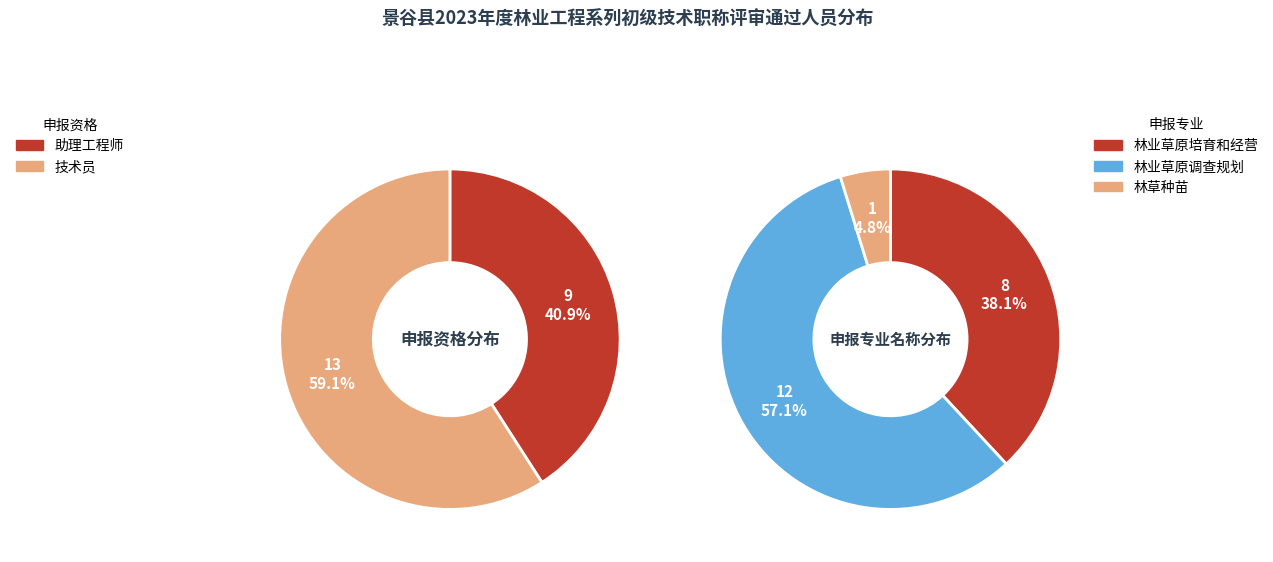

Which slice is the largest?

技术员